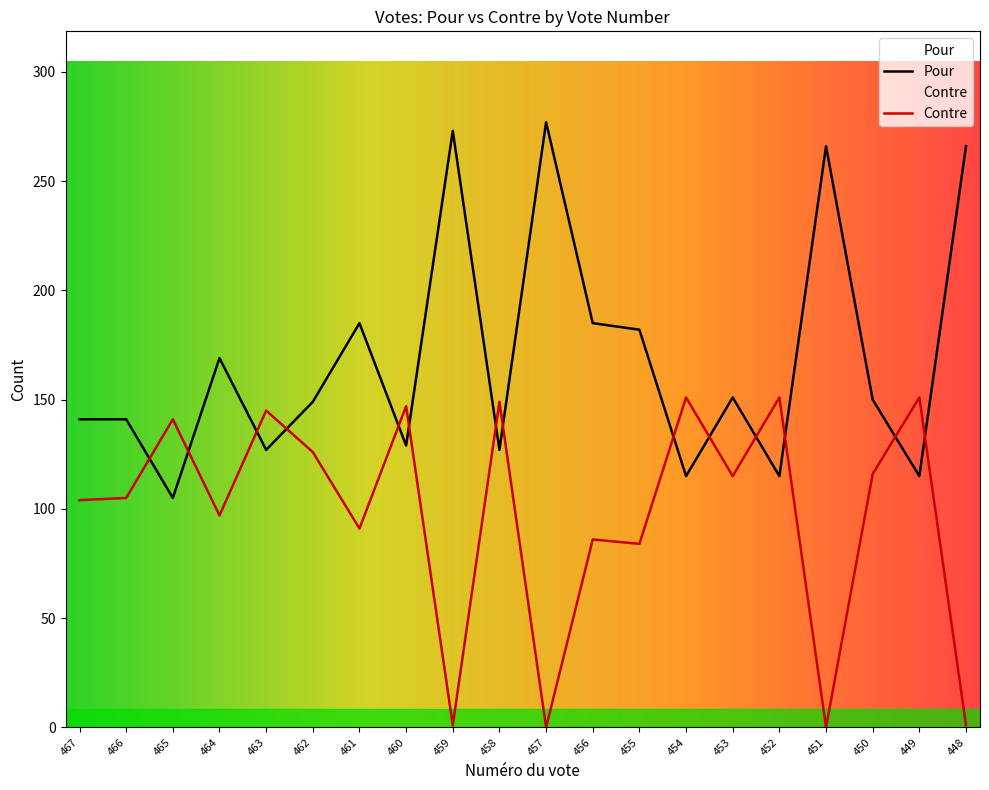

What are all the series names shown in the legend?

Pour, Contre